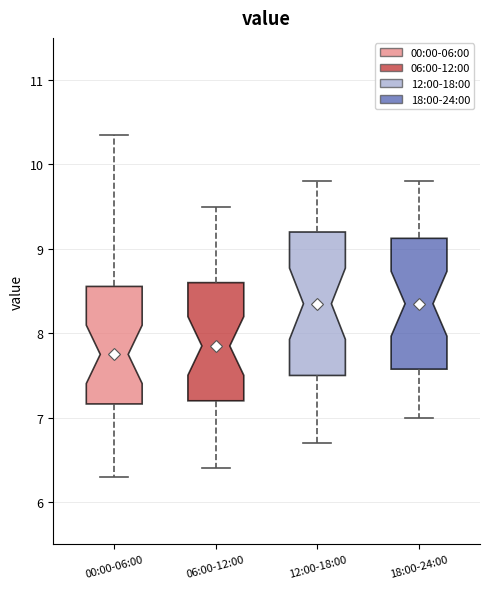

Which box is the tallest, from its lower edge to its upper edge?

12:00-18:00